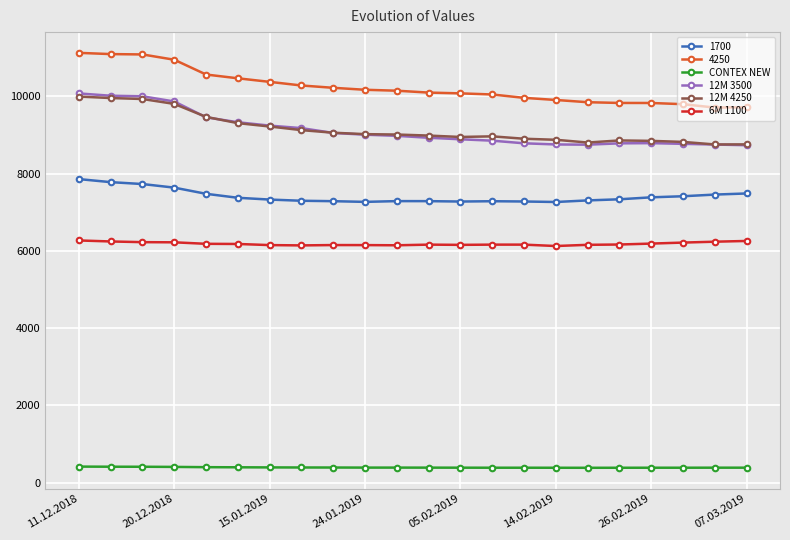

What is the minimum value for 12M 3500?

8738